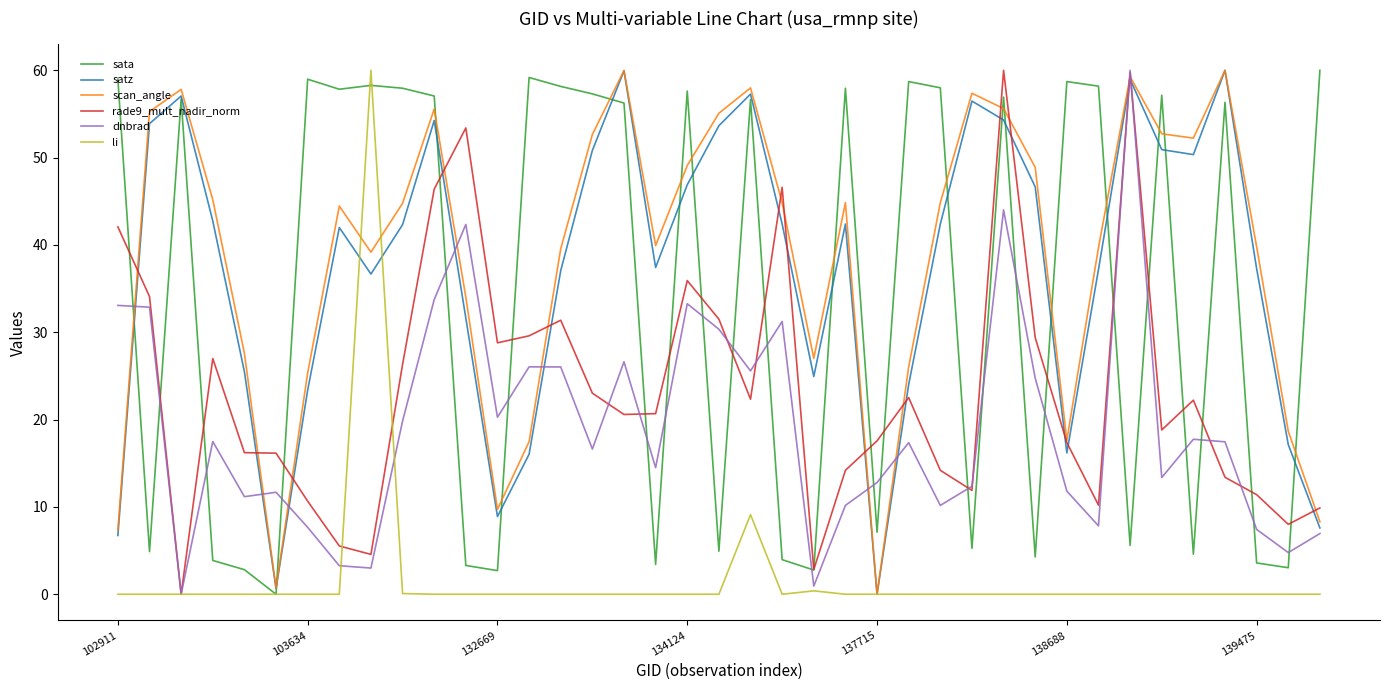

True or false: rade9_mult_nadir_norm and satz cross at least once.

True